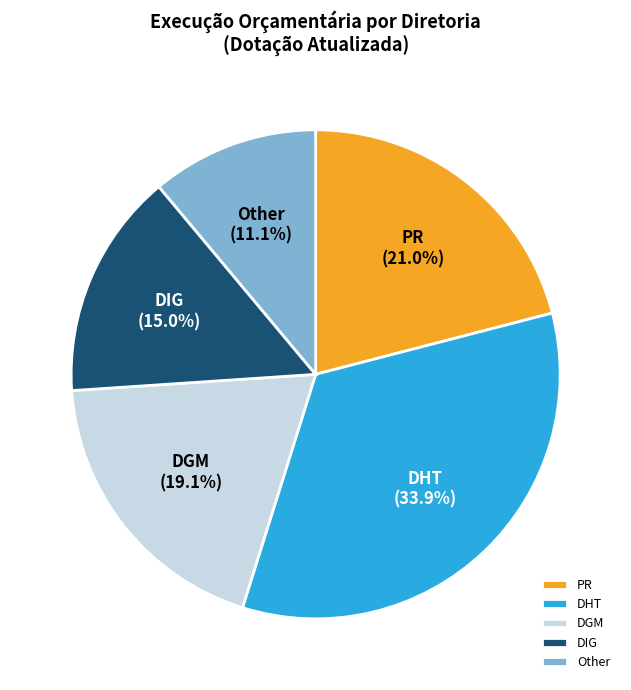

Which category has the smallest portion of the pie?

Other